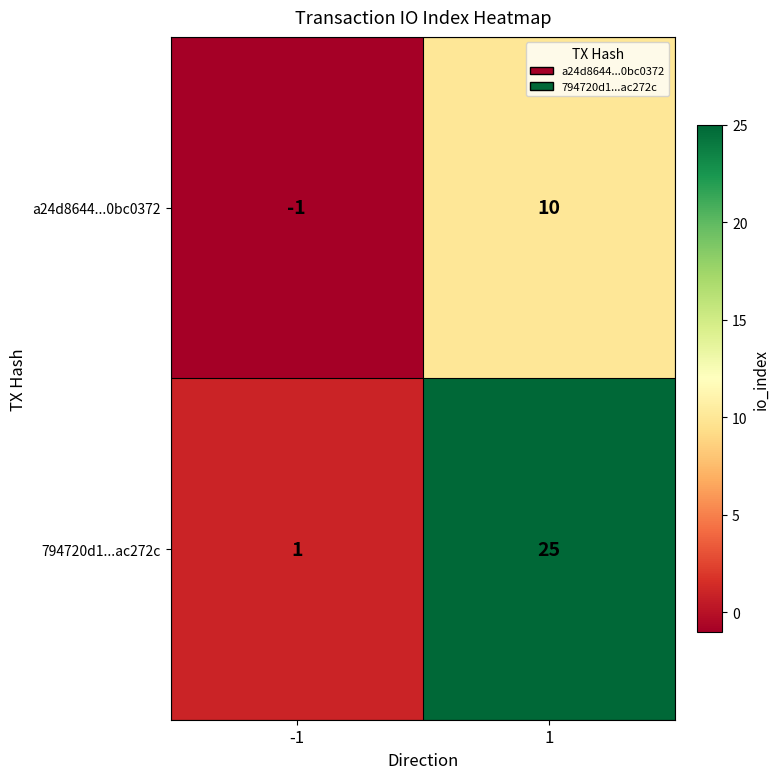

List the series in order of their overall mean, highest first.

794720d1...ac272c, a24d8644...0bc0372